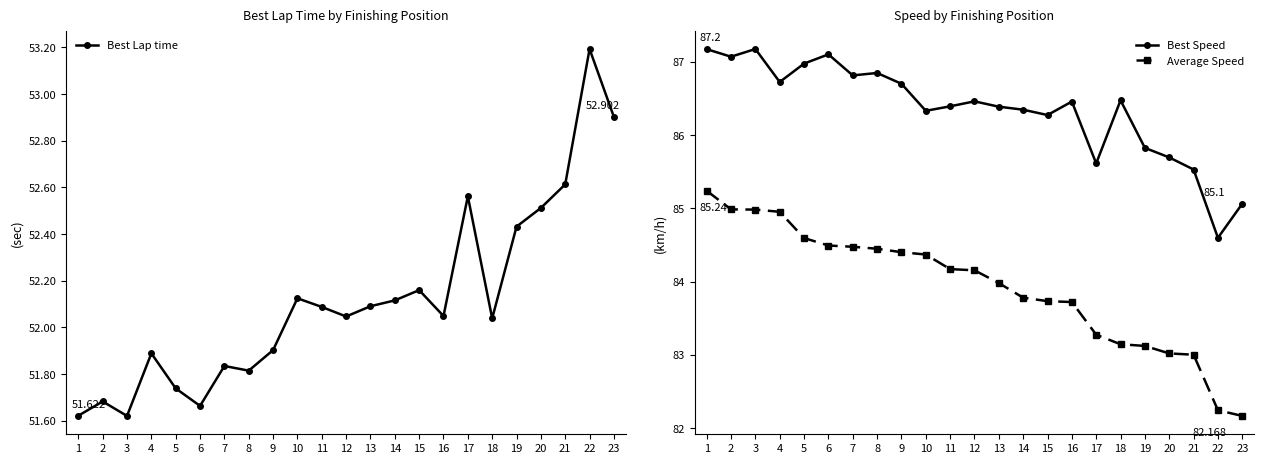

Rank the series by their maximum value, from lowest to highest.

Best Lap time, Average Speed, Best Speed